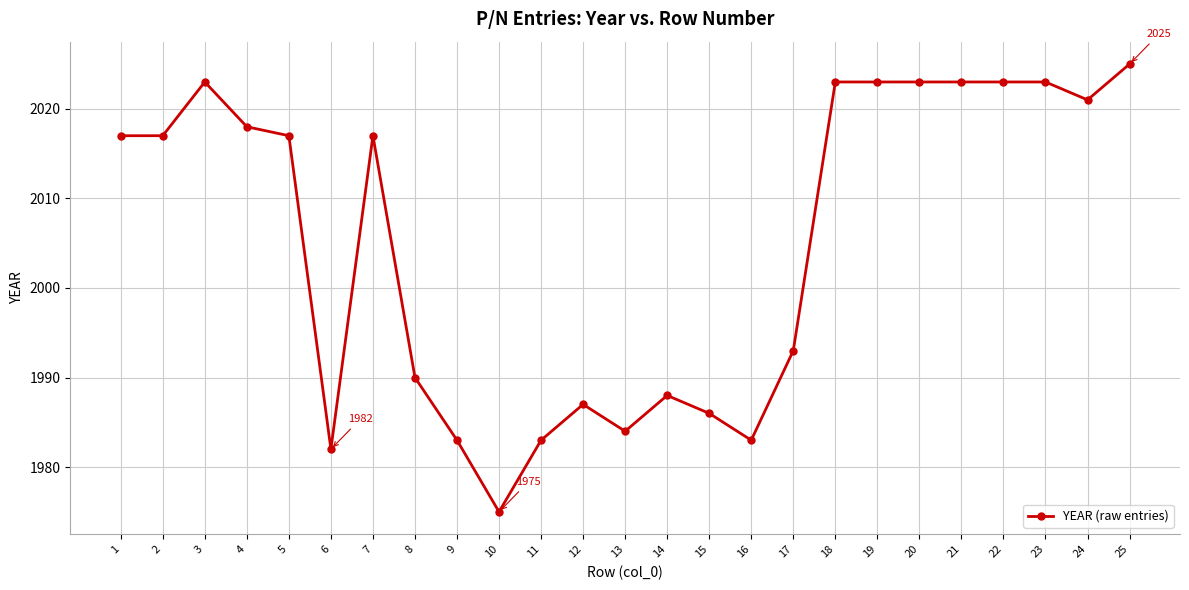

True or false: there are more than 1 points higher than both neighbors.

True